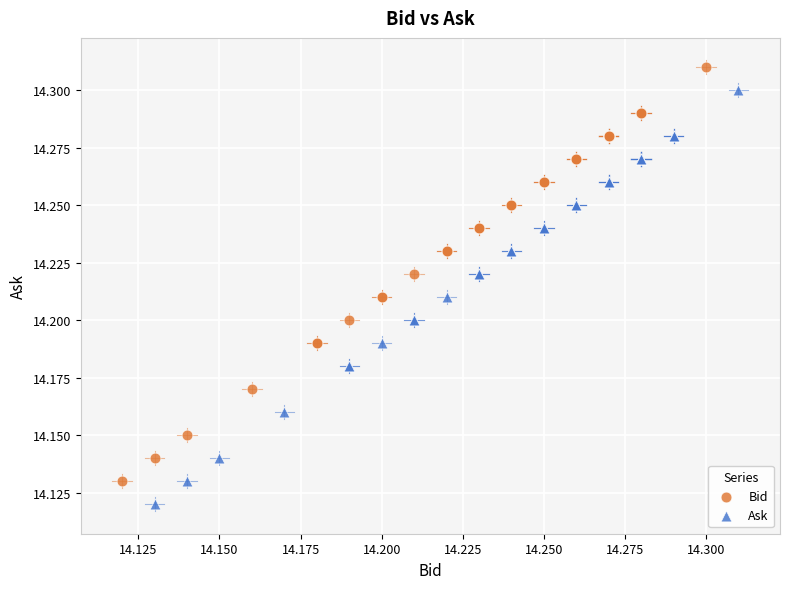

Which series contains the lowest Y value?

Ask